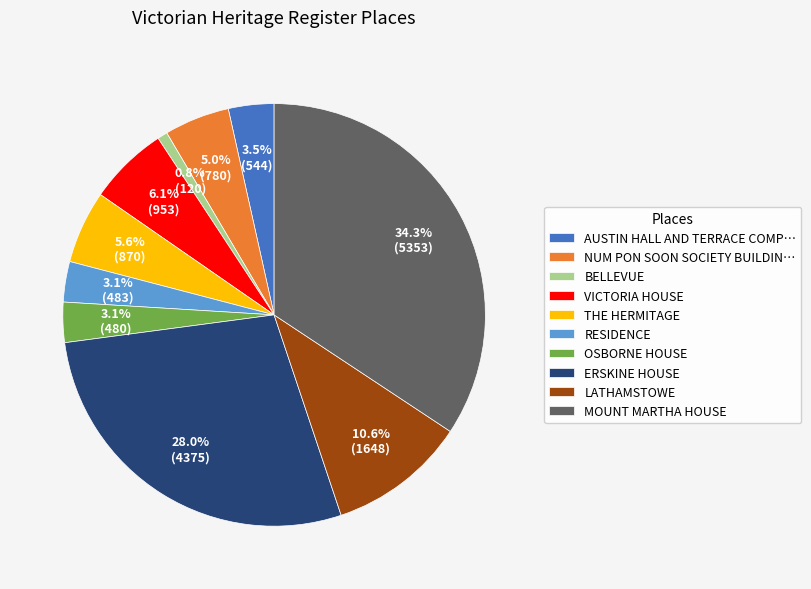

Which slice is the largest?

MOUNT MARTHA HOUSE